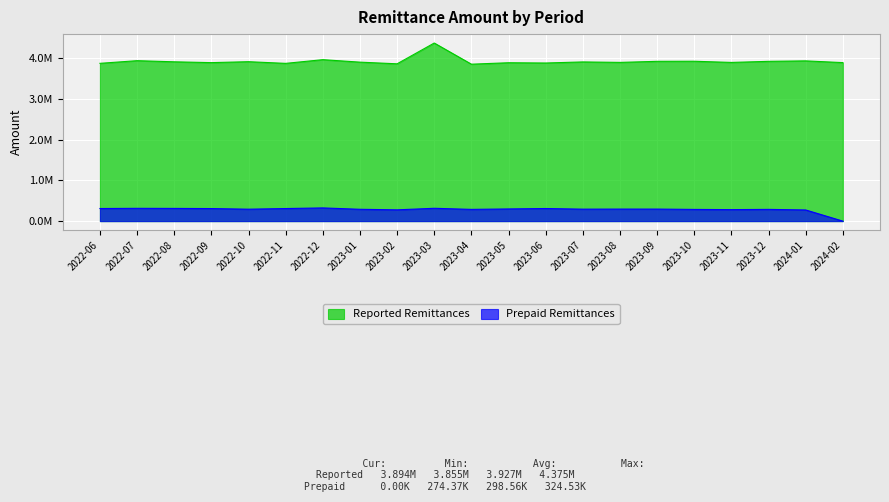

True or false: Prepaid Remittances and Reported Remittances cross at least once.

False